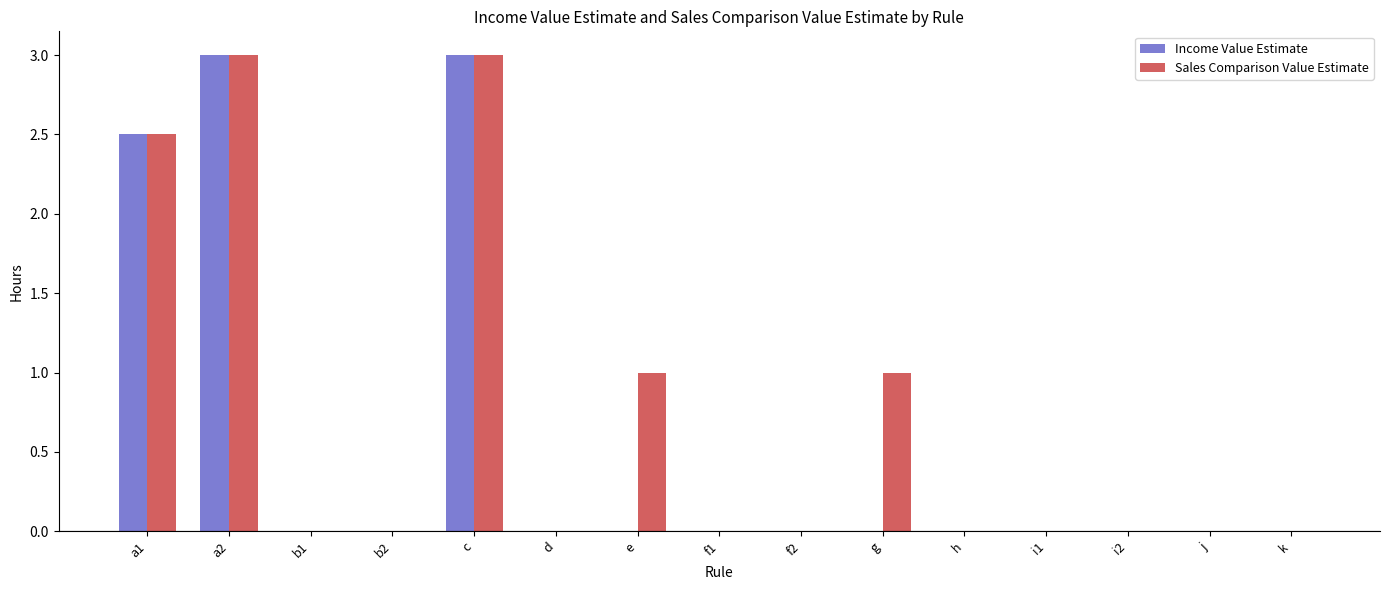

How many distinct data groups are displayed?

2